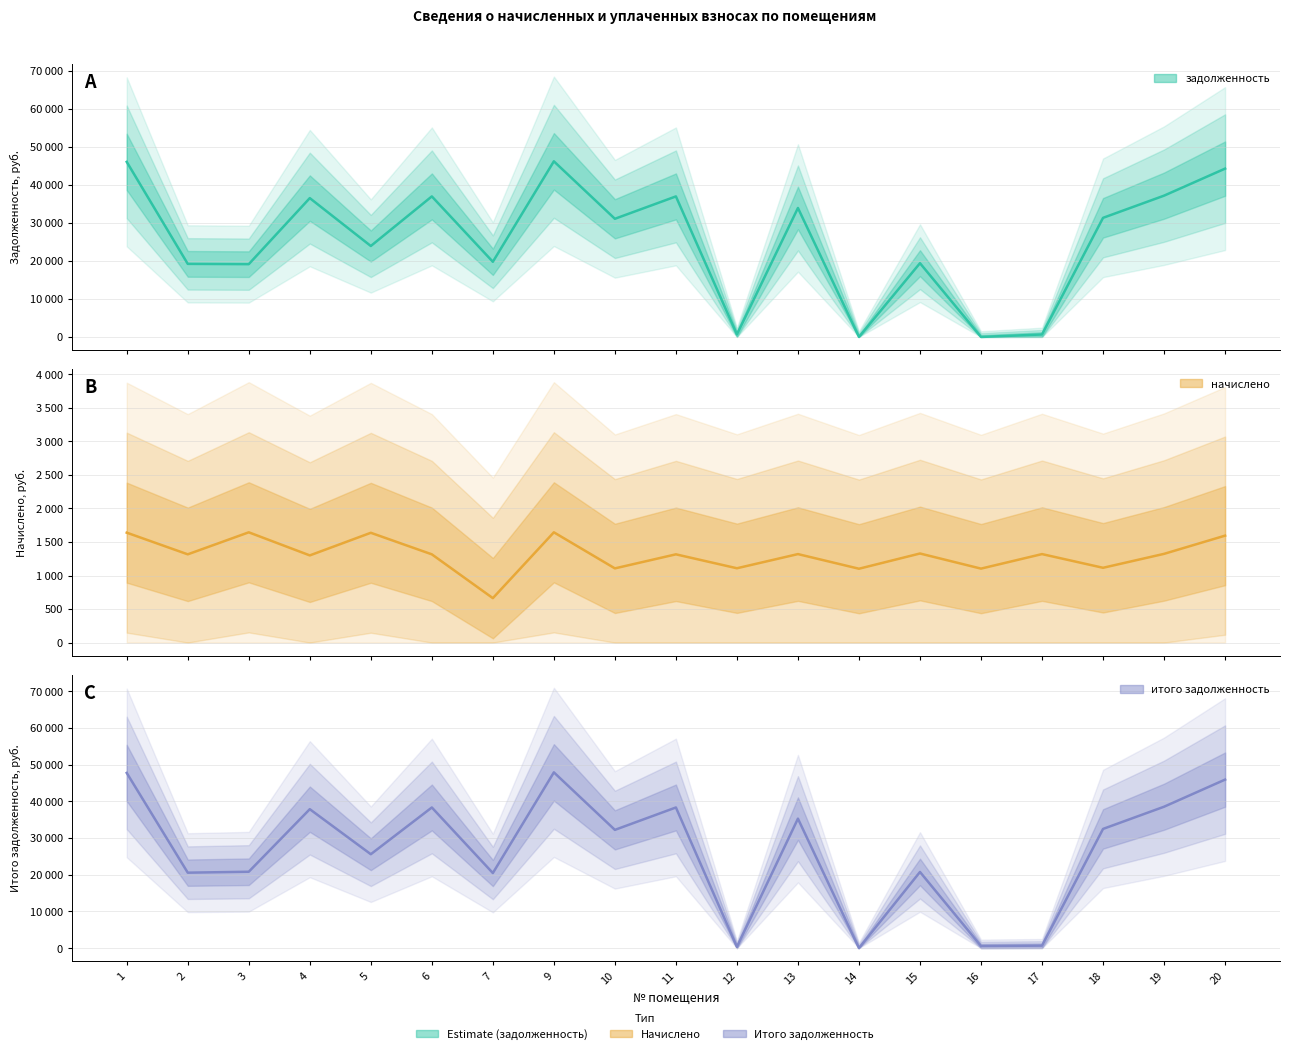

Between 10 and 20, which series saw the biggest shift?

итого задолженность